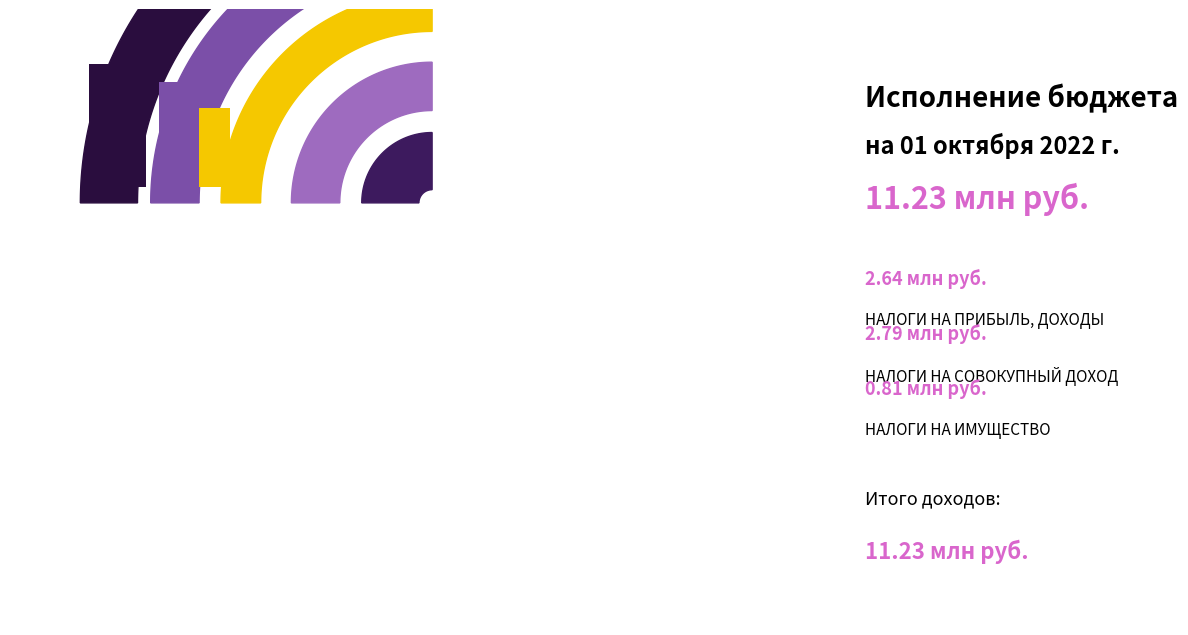

To the nearest percent, what percentage of the pie is НАЛОГИ НА ИМУЩЕСТВО?

7%